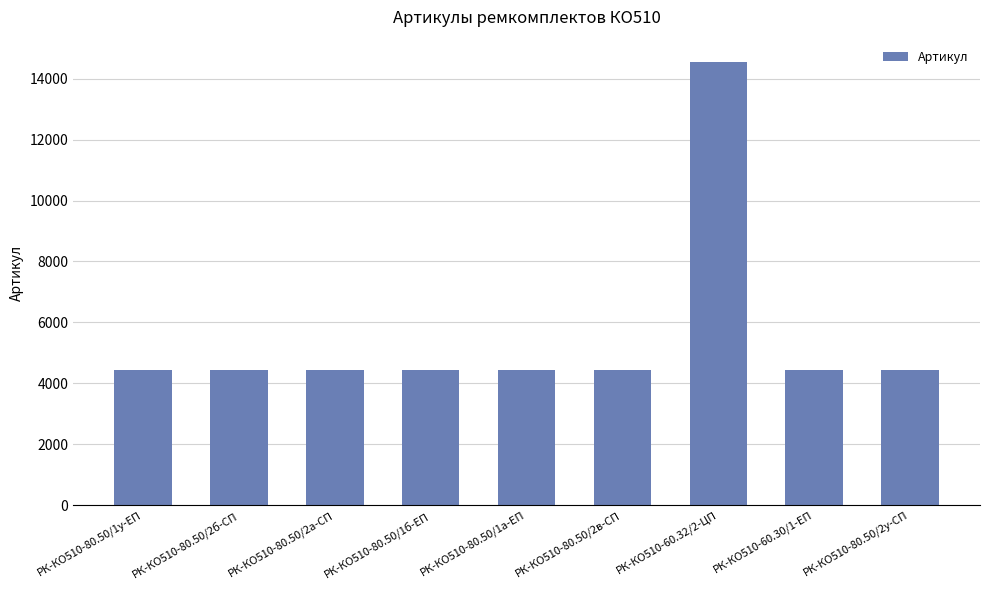

What is the average value?

5573